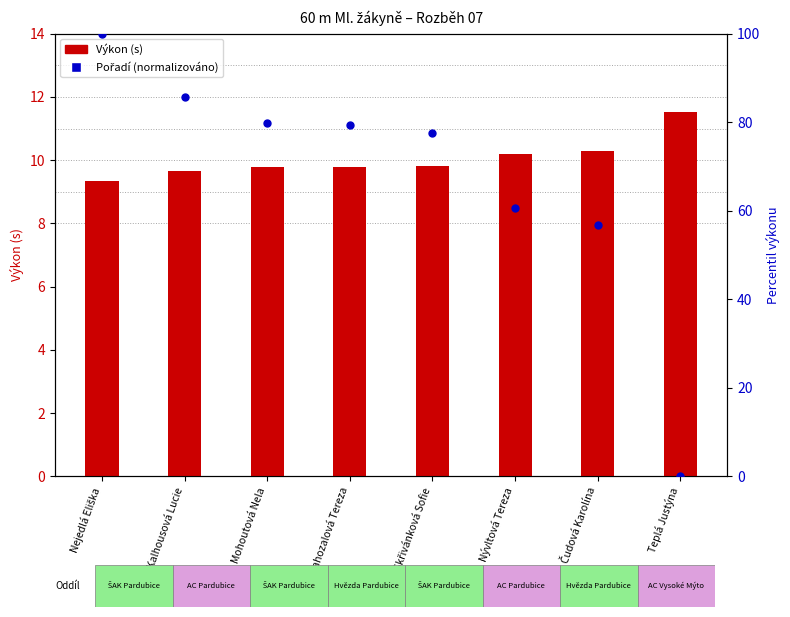

Which series contains the highest Y value?

Pořadí (normalizováno)